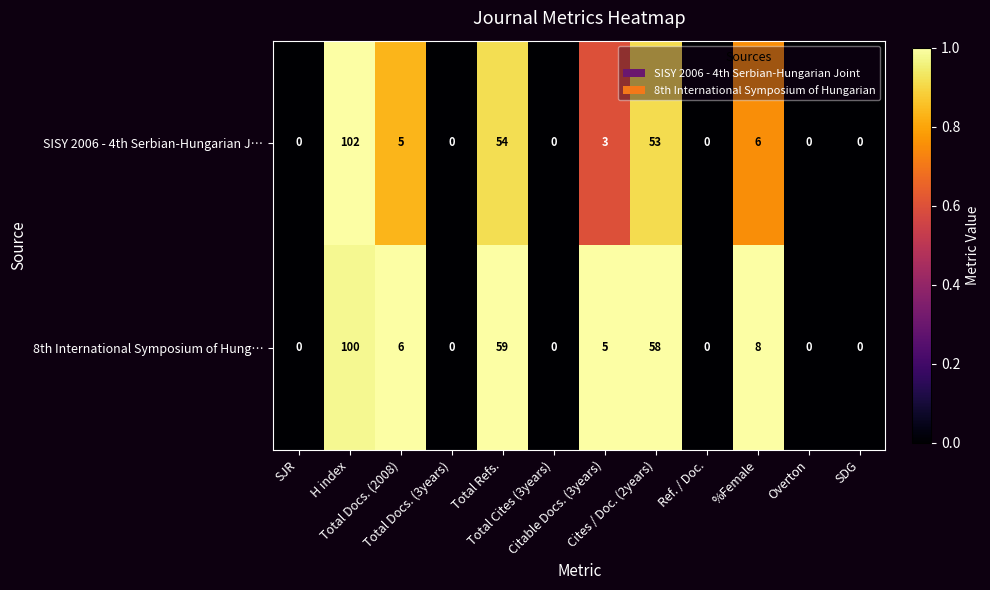

Rank the series by their maximum value, from lowest to highest.

8th International Symposium of Hung…, SISY 2006 - 4th Serbian-Hungarian J…